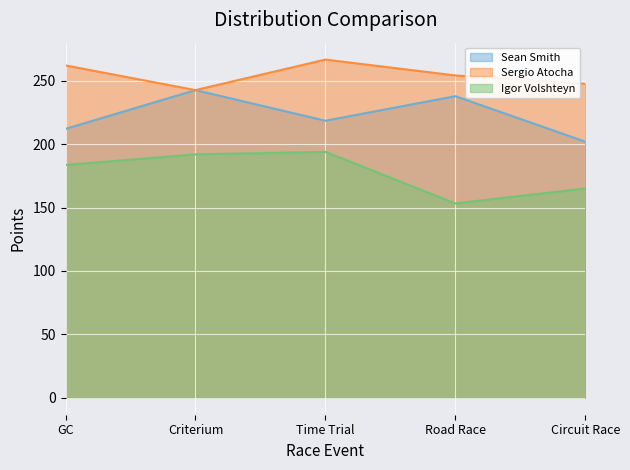

How many data points in Sean Smith are less than 218?

2